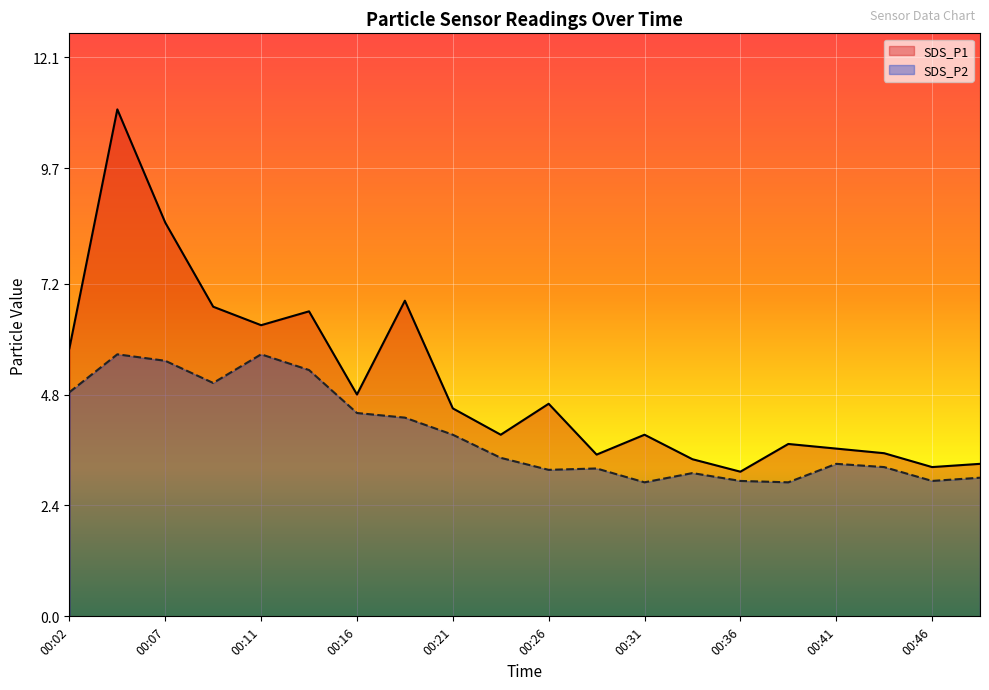

Which label corresponds to the largest value in the chart?

00:04